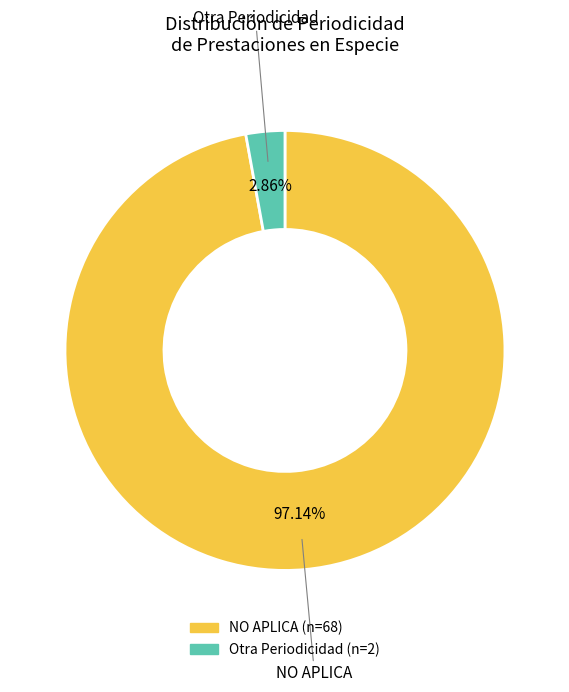

Is there any slice that represents more than half of the pie?

Yes